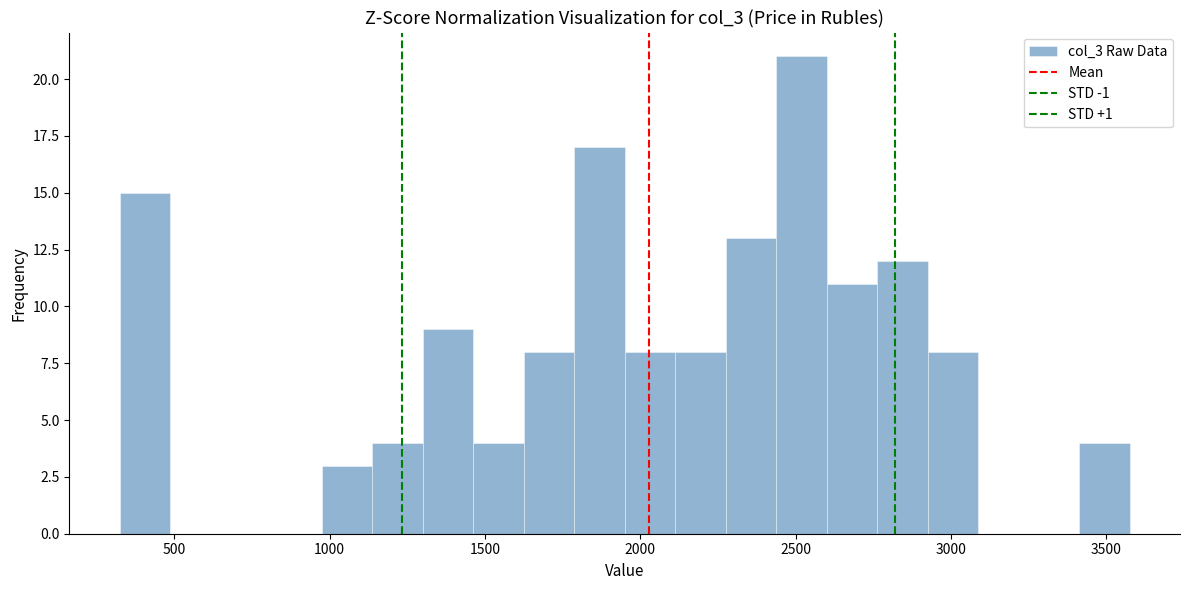

Around what value on the x-axis is the tallest bar? Give the approximate position of its centre, as read against the axis.

2500